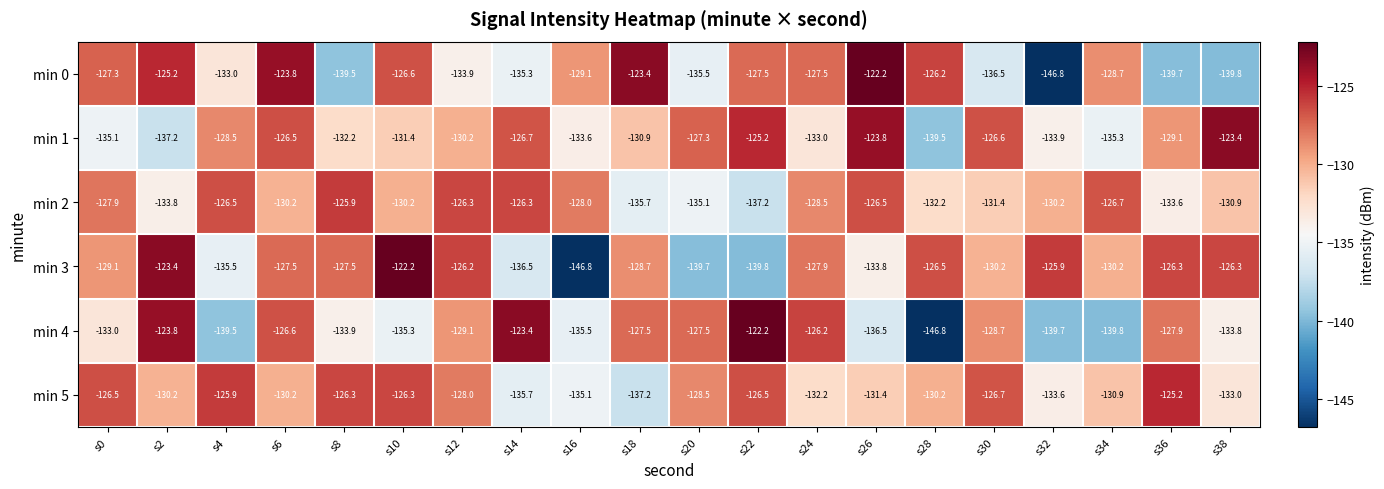

Count the number of categories in the chart.

20